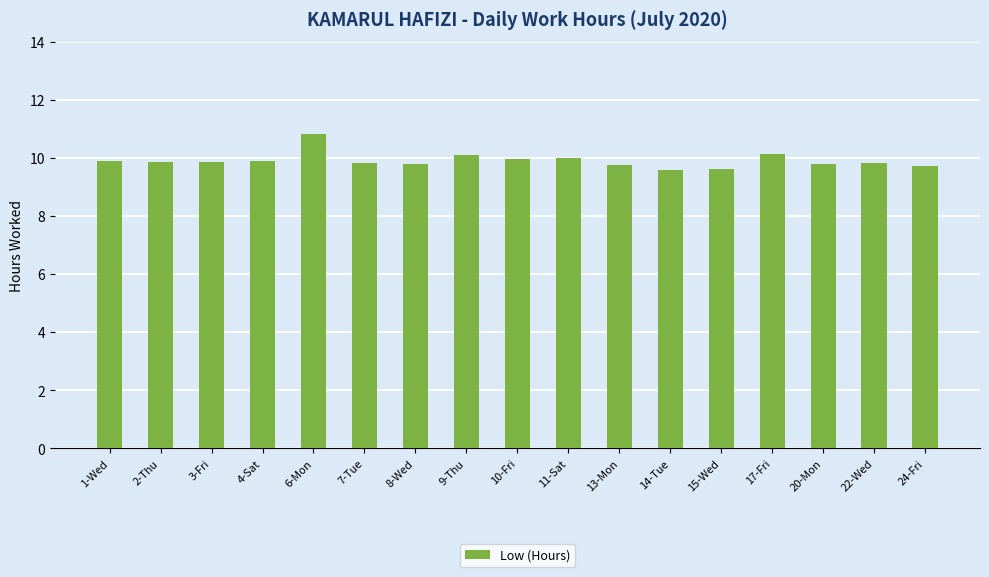

What position from the right is 6-Mon?

13